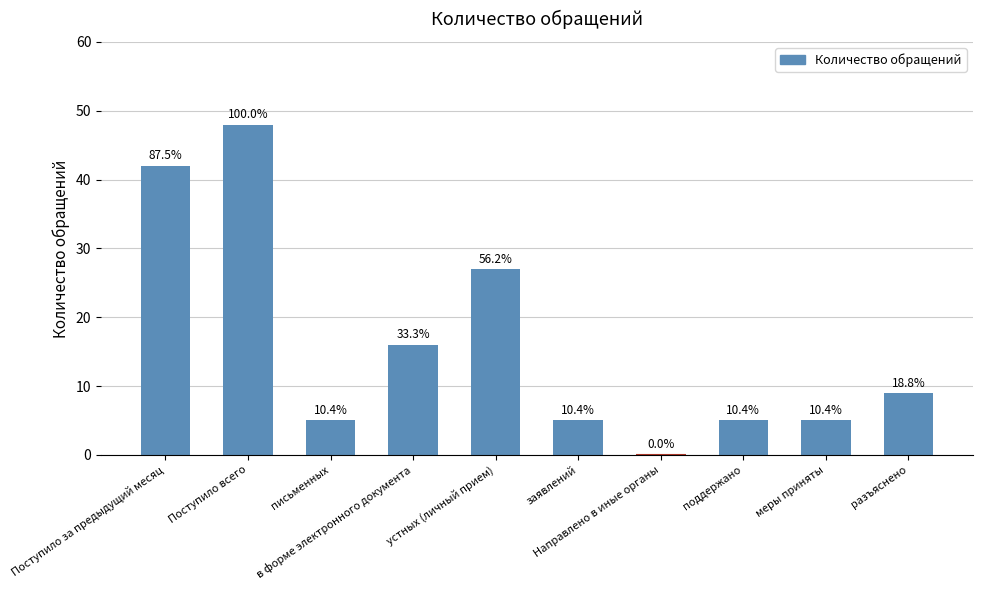

Reading right to left, list all the values displayed in this chart.

разъяснено=9	меры приняты=5	поддержано=5	Направлено в иные органы=0	заявлений=5	устных (личный прием)=27	в форме электронного документа=16	письменных=5	Поступило всего=48	Поступило за предыдущий месяц=42